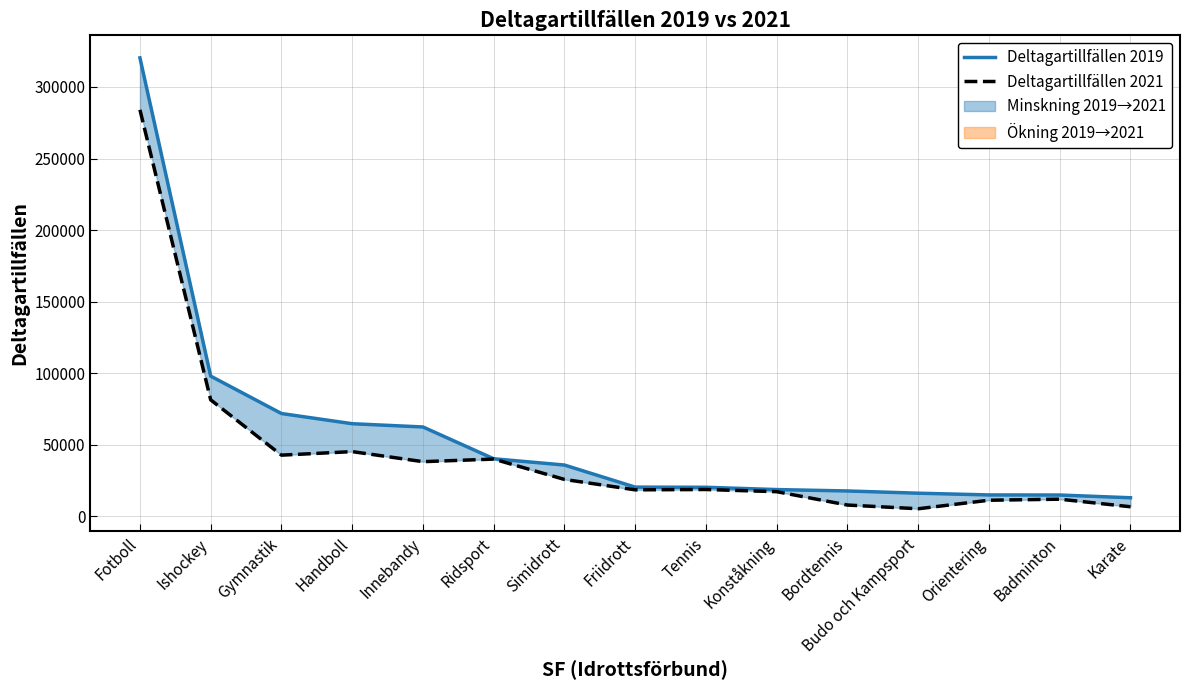

What is the difference between the Deltagartillfällen 2021 values at Friidrott and Innebandy?

19679